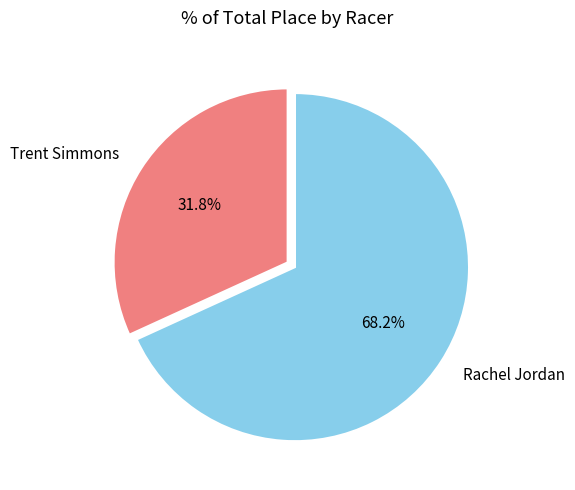

To the nearest percent, what is the difference between the Rachel Jordan and Trent Simmons slice percentages?

36%